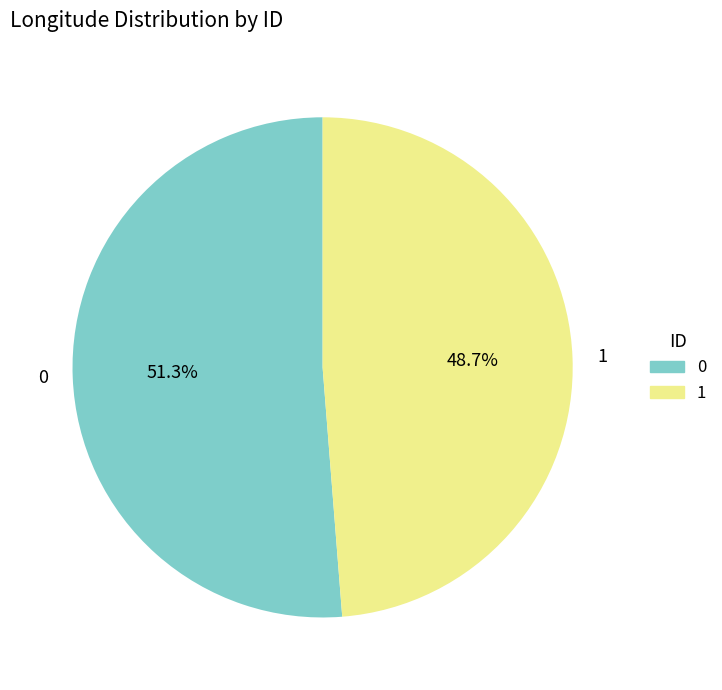

The 0 slice represents 51% of the pie. True or false?

True